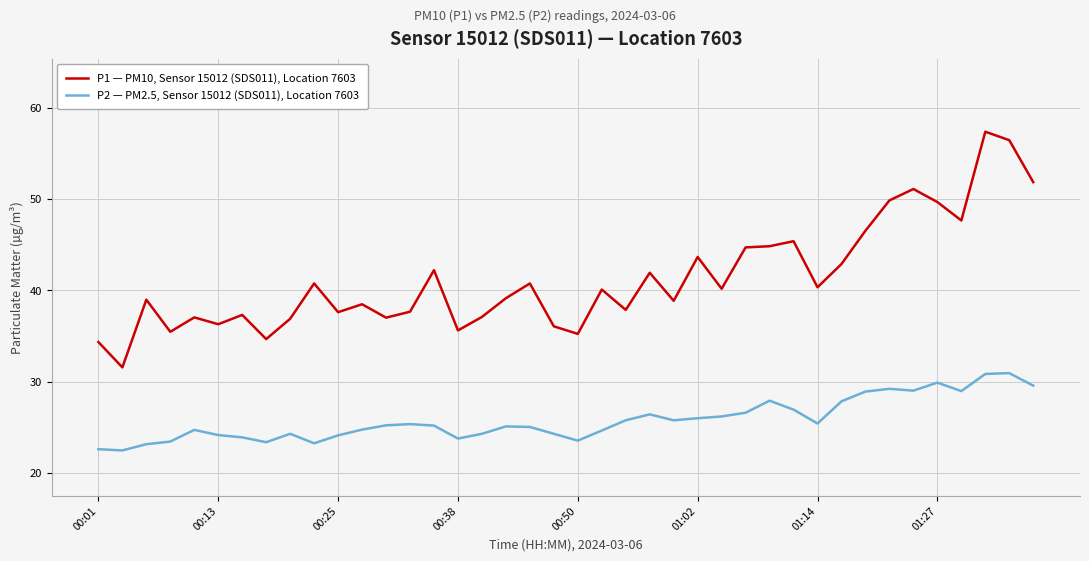

True or false: P1 — PM10, Sensor 15012 (SDS011), Location 7603 and P2 — PM2.5, Sensor 15012 (SDS011), Location 7603 intersect in this chart.

False